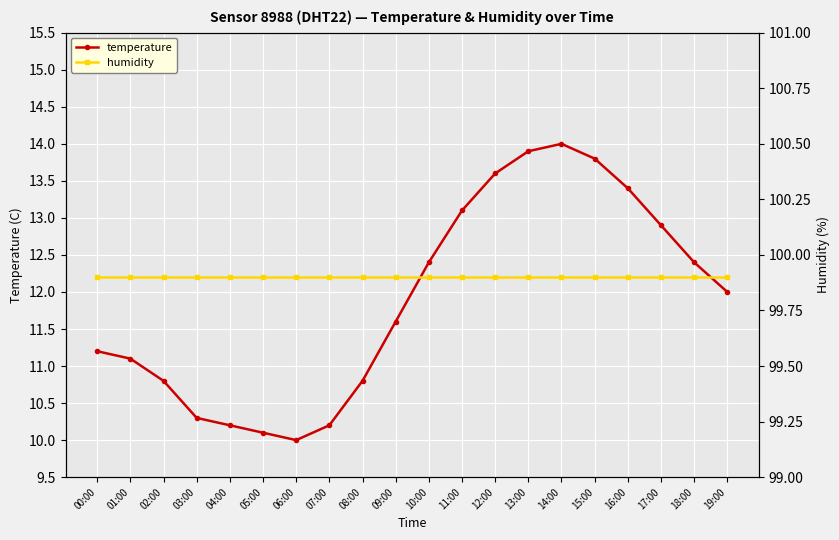

At how many categories does at least one series exceed 43?

20